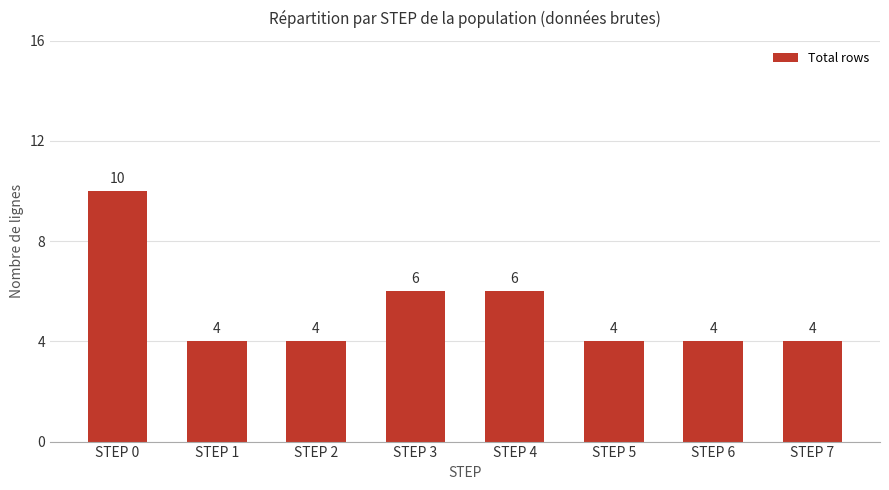

What is the difference between the maximum and minimum values?

6